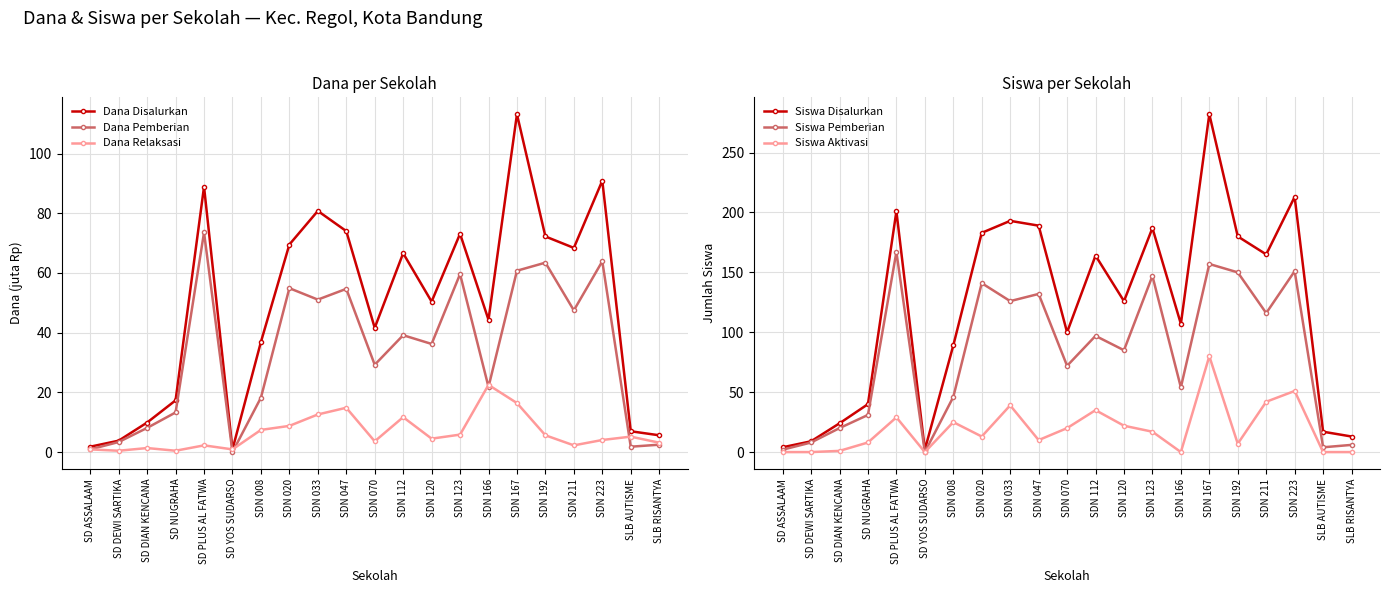

What is the sum of all Dana Pemberian values?

704.0